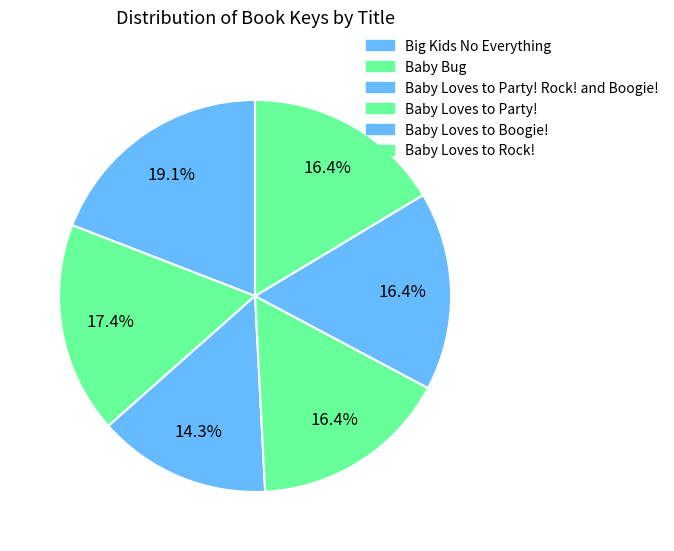

How many slices are in this pie chart?

6